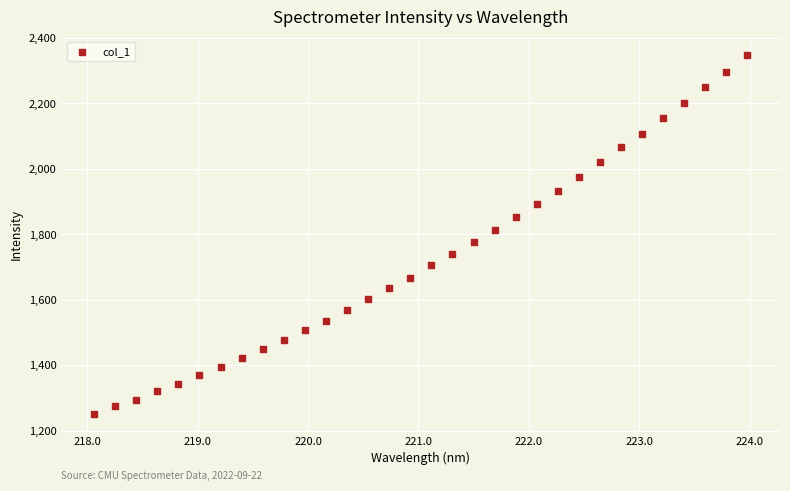

What is the range of Y values (max minus min)?

1096.9